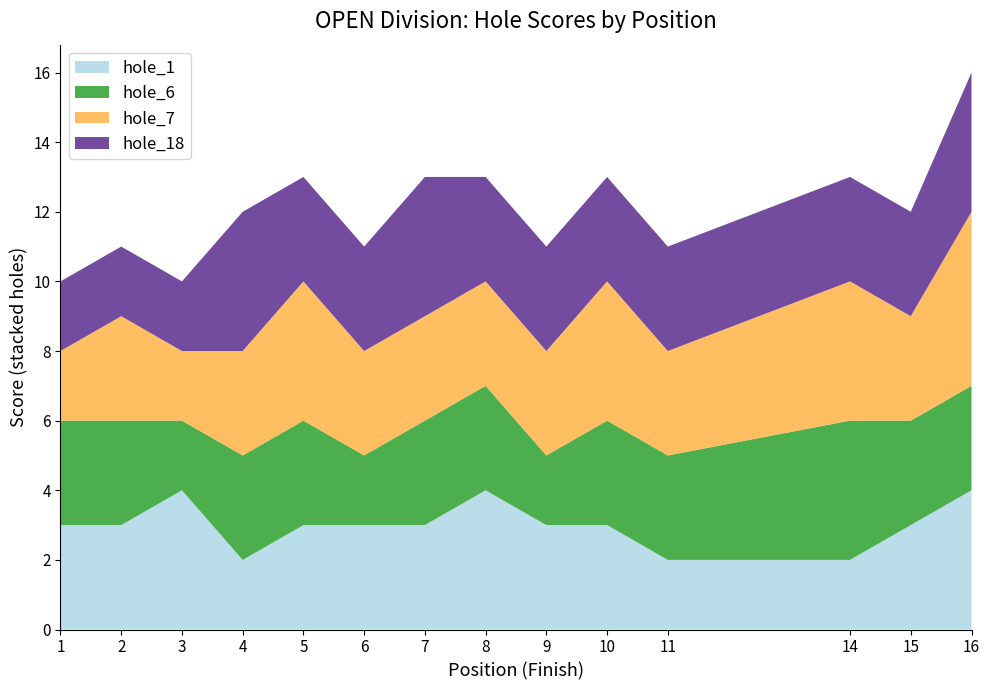

What is the total value across all series at 7?

13